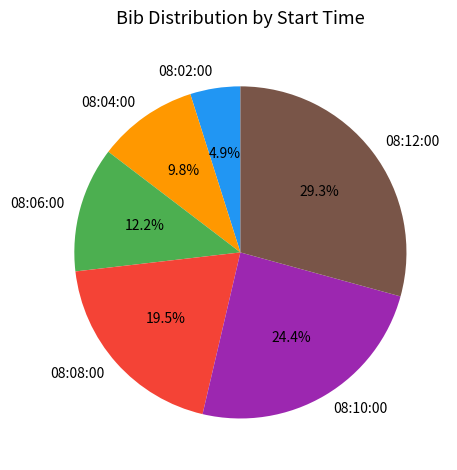

Does any single category account for the majority?

No